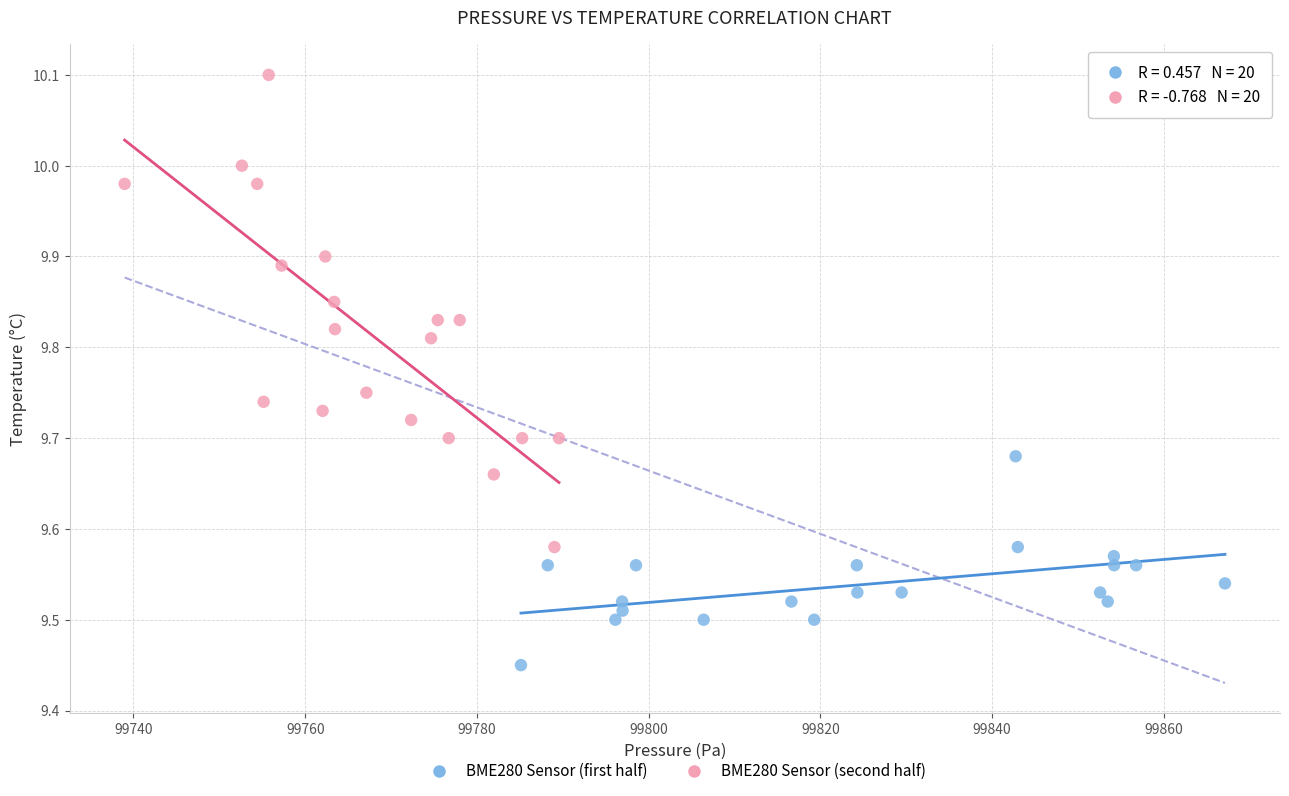

What are all the series names shown in the legend?

BME280 Sensor (first half), BME280 Sensor (second half)